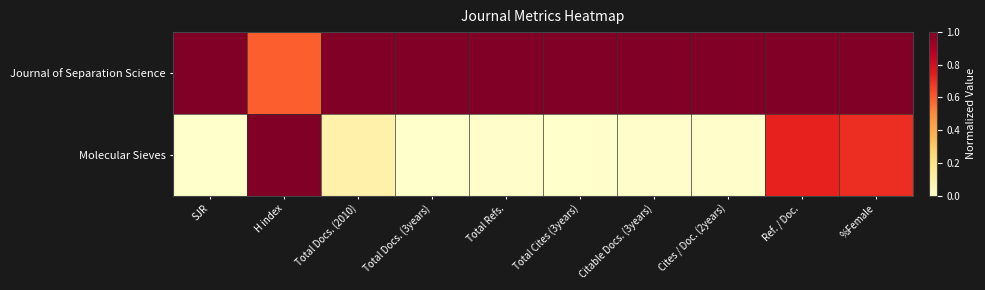

At how many categories does at least one series exceed 0?

10